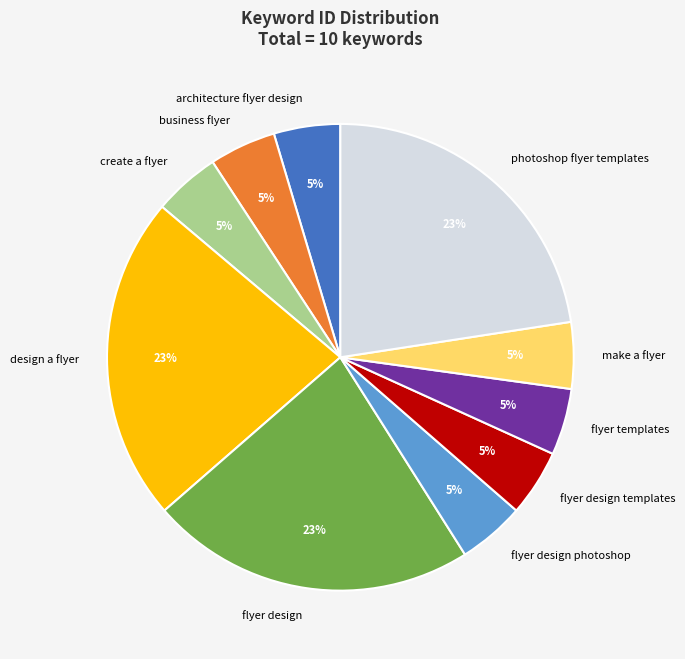

Which has a higher value, flyer templates or flyer design?

flyer design